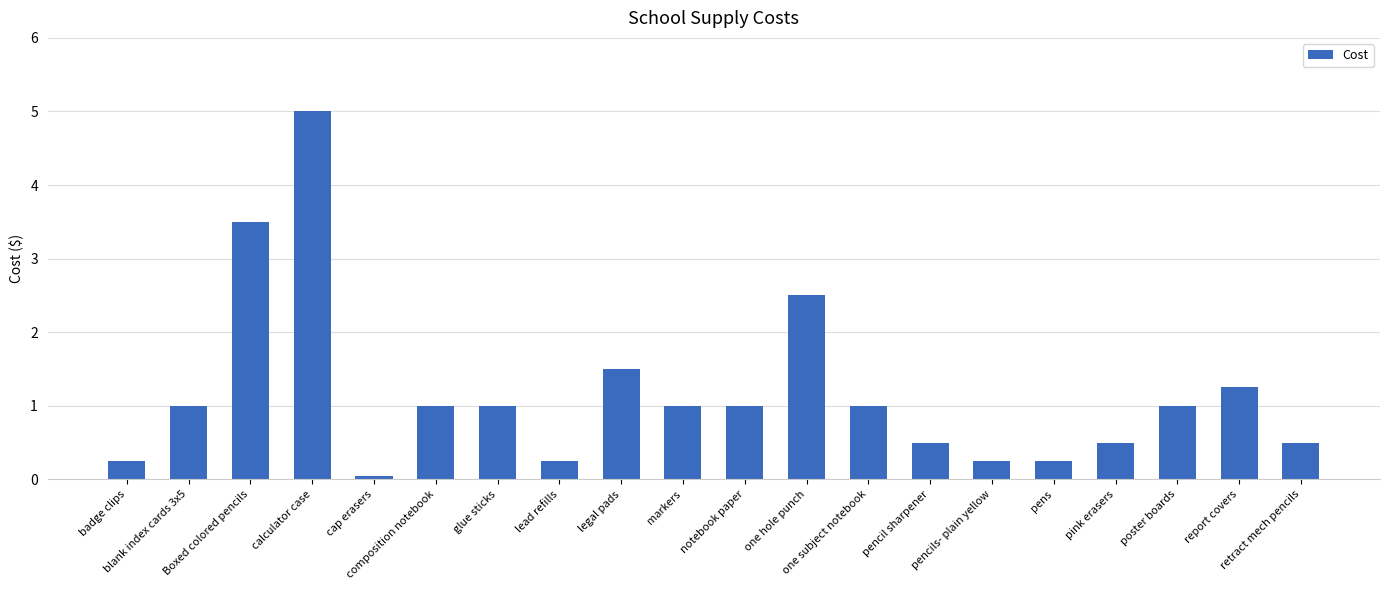

Which has a higher value, legal pads or one subject notebook?

legal pads